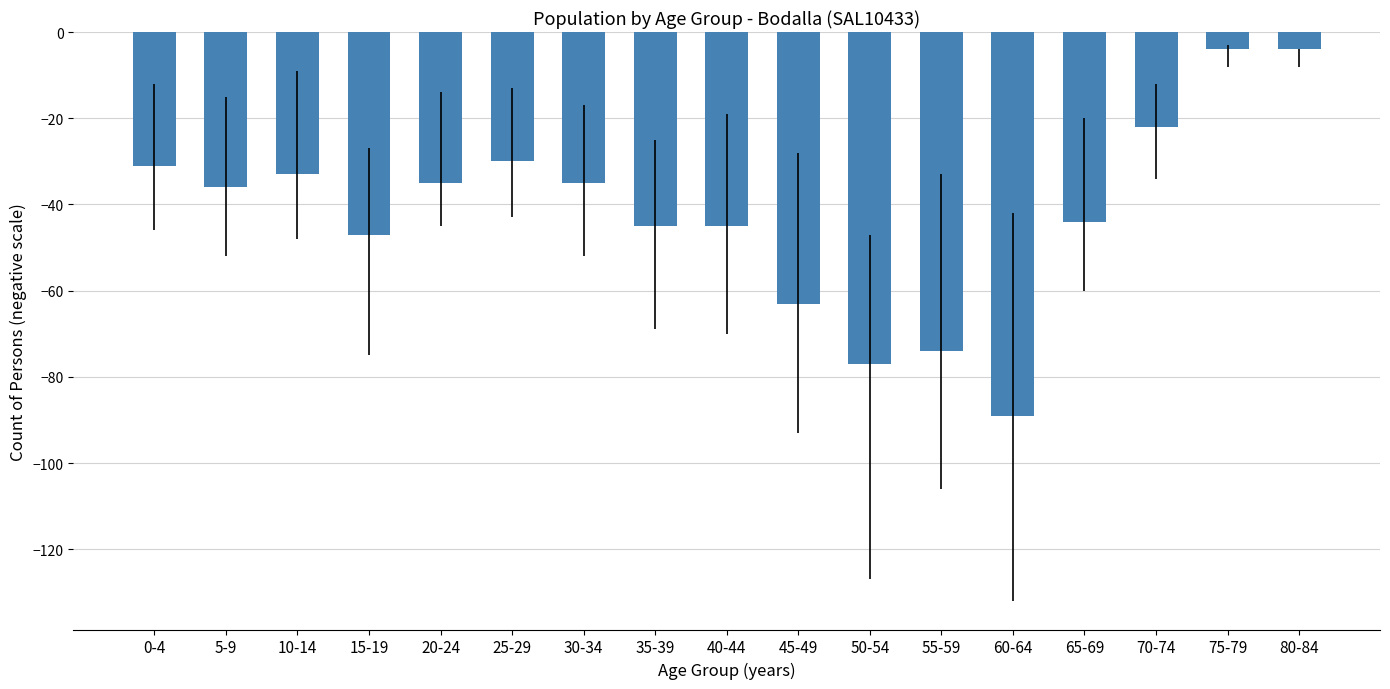

True or false: the data shows -30 at 25-29.

True